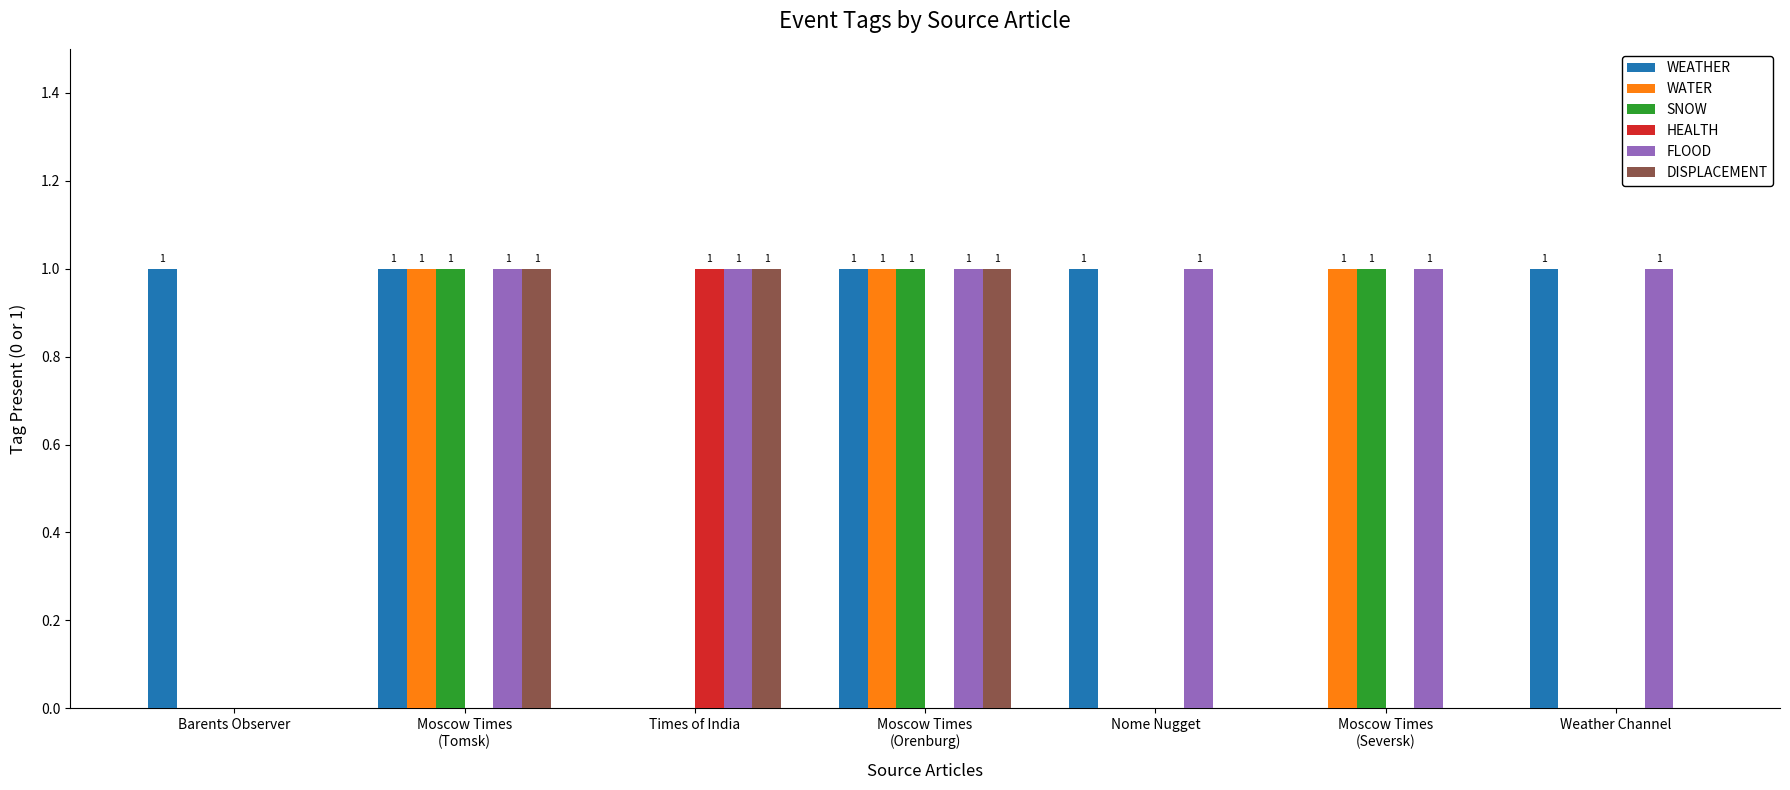

The value of WEATHER at Nome Nugget is 1. True or false?

True